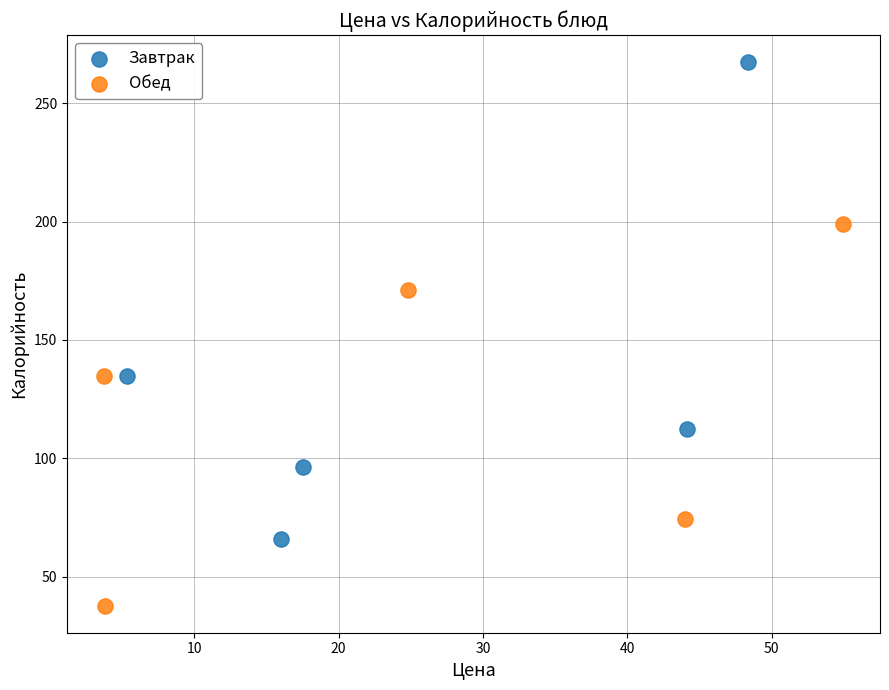

What are all the series names shown in the legend?

Завтрак, Обед